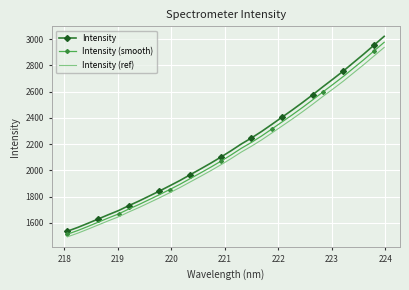

Rank the series by their average value, from highest to lowest.

Intensity, Intensity (smooth), Intensity (ref)